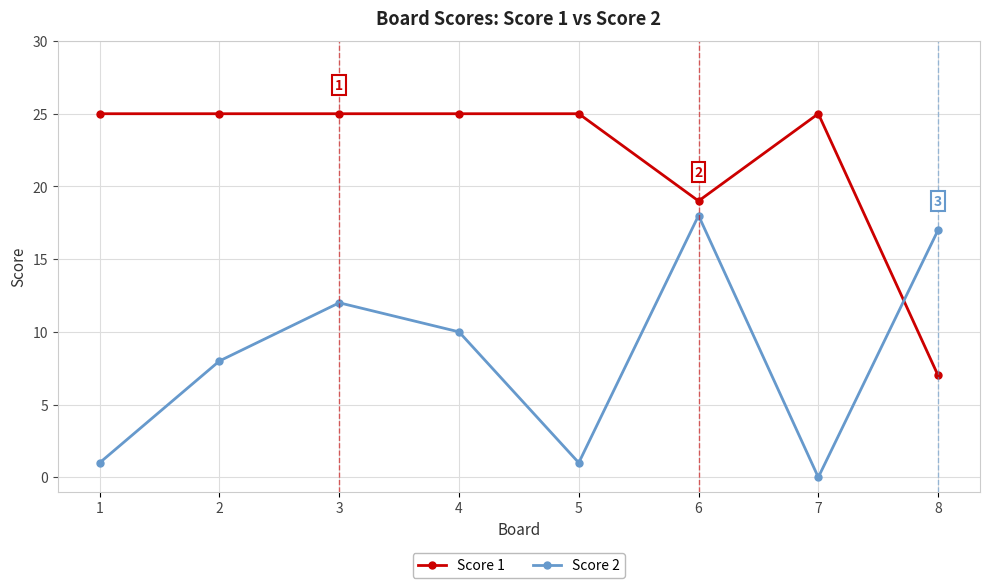

At which label is Score 1 closest to 16?

6